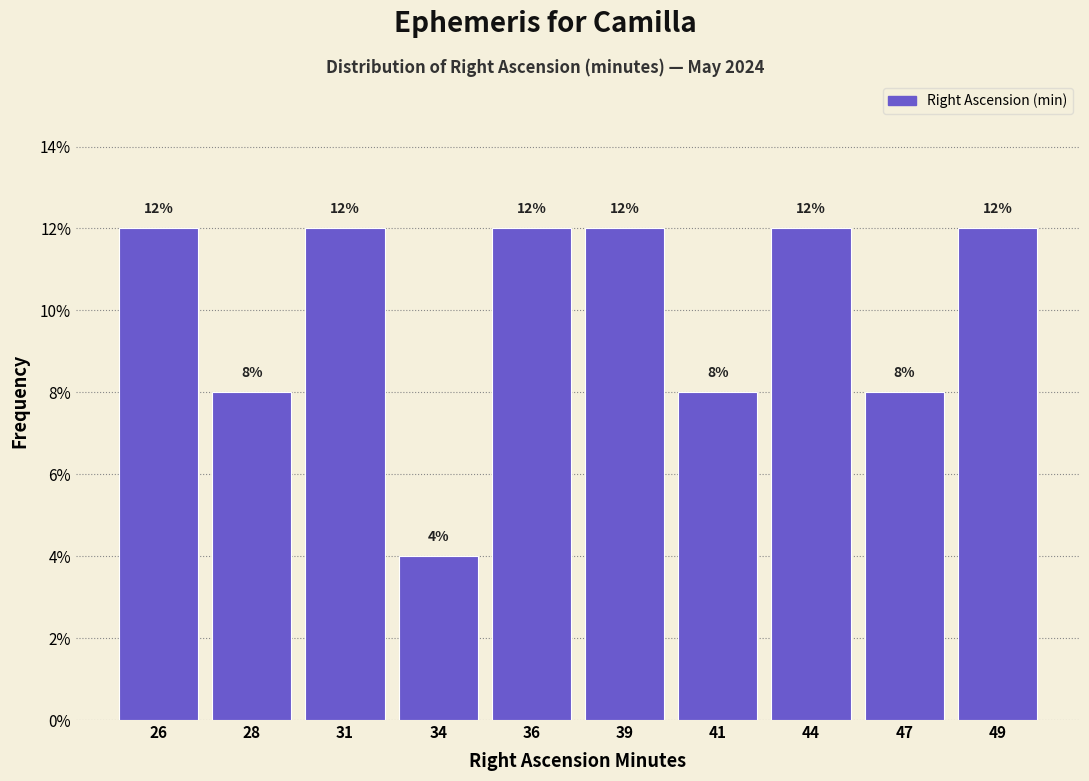

Reading left to right, transcribe all the data shown in this chart.

26=12	28=8	31=12	34=4	36=12	39=12	41=8	44=12	47=8	49=12